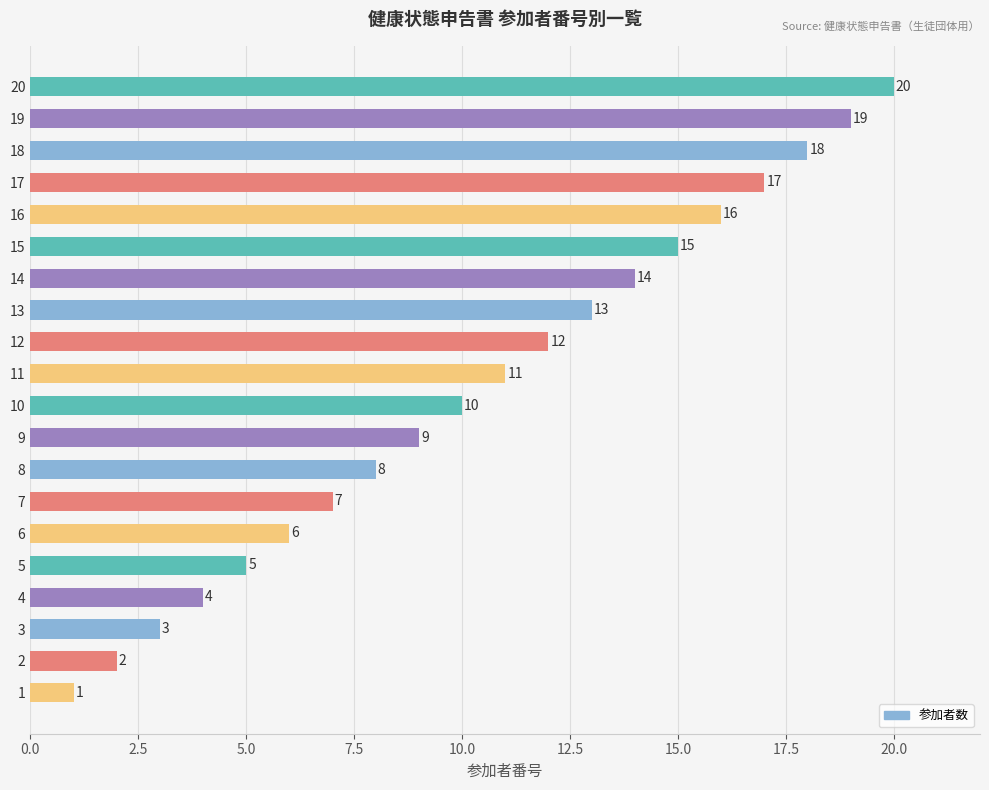

How many bars are there in total?

20